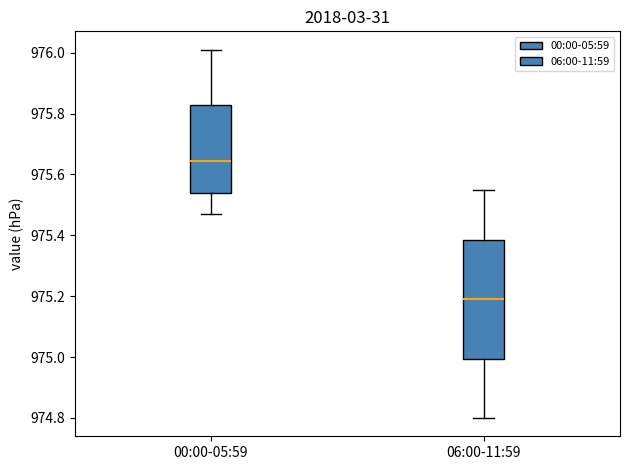

Reading left to right, read every box against the y-axis: the position of its median line, the range the box covers, and the ends of its whiskers. The values are not printed on the chart, so give them approximately, as read against the axis.

00:00-05:59: median 975.64, box 975.54 to 975.82, whiskers 975.48 to 976.02
06:00-11:59: median 975.20, box 975.00 to 975.38, whiskers 974.80 to 975.56